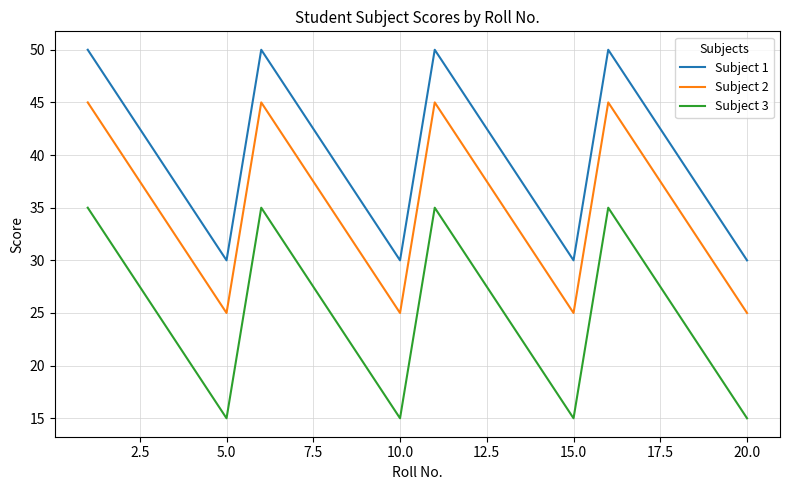

What is the sum of all Subject 3 values?

500